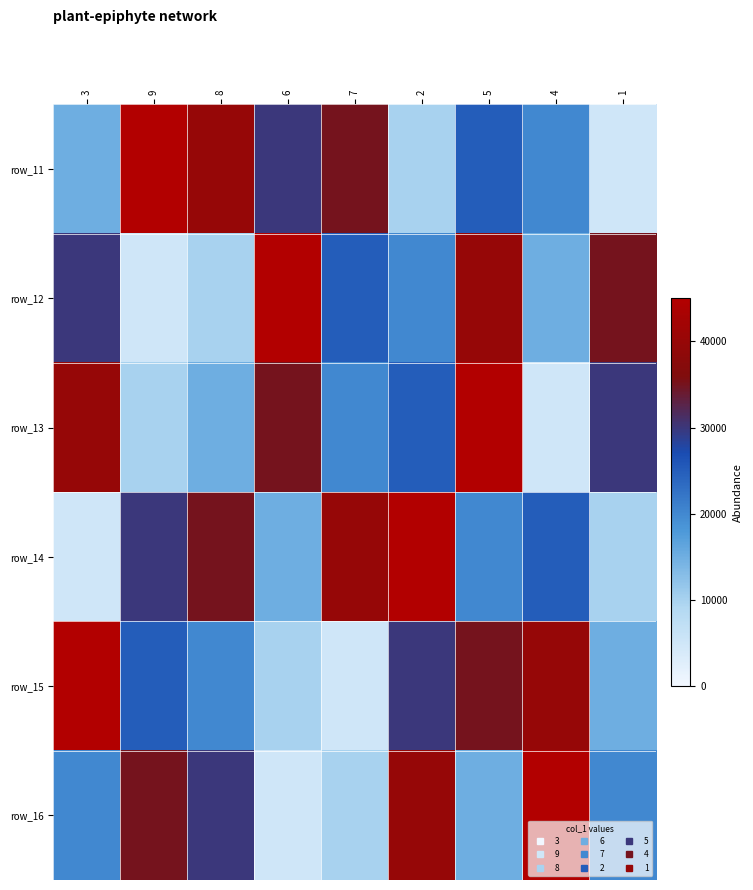

At how many categories does at least one series exceed 38379?

8